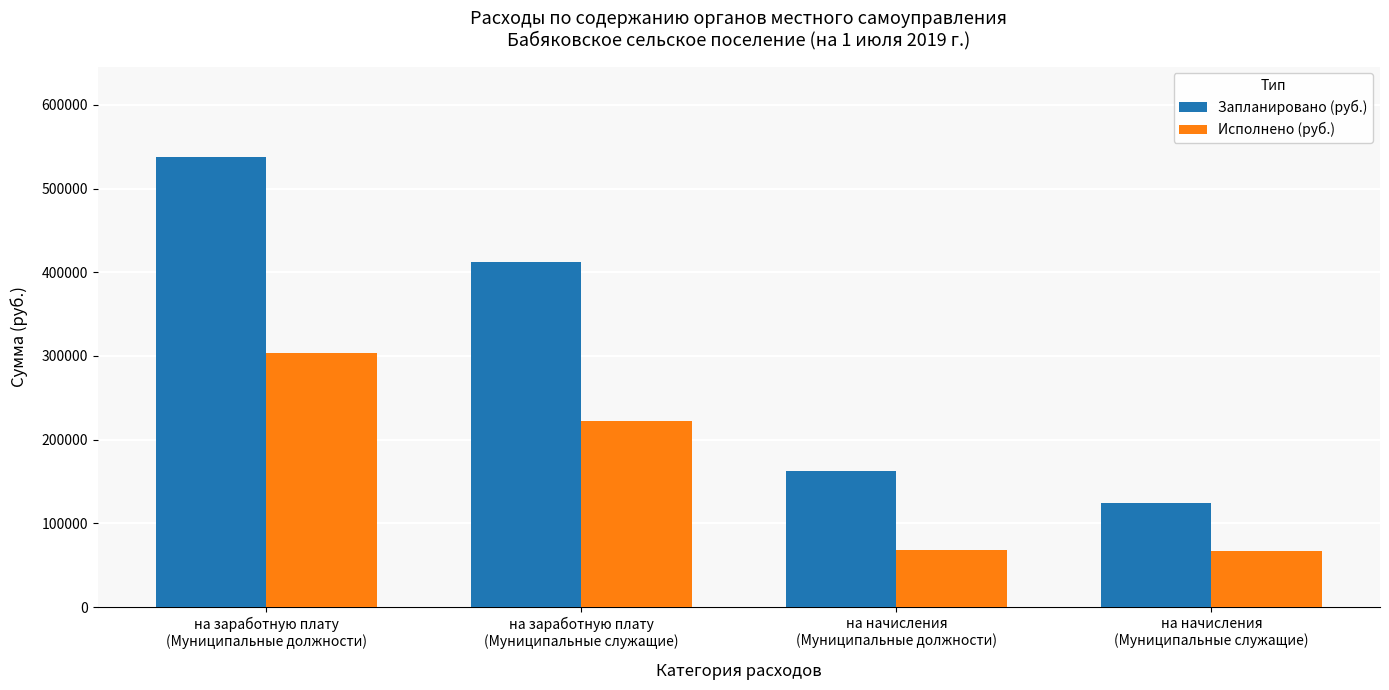

At на заработную плату
(Муниципальные должности), list the series in order from largest to smallest.

Запланировано (руб.), Исполнено (руб.)